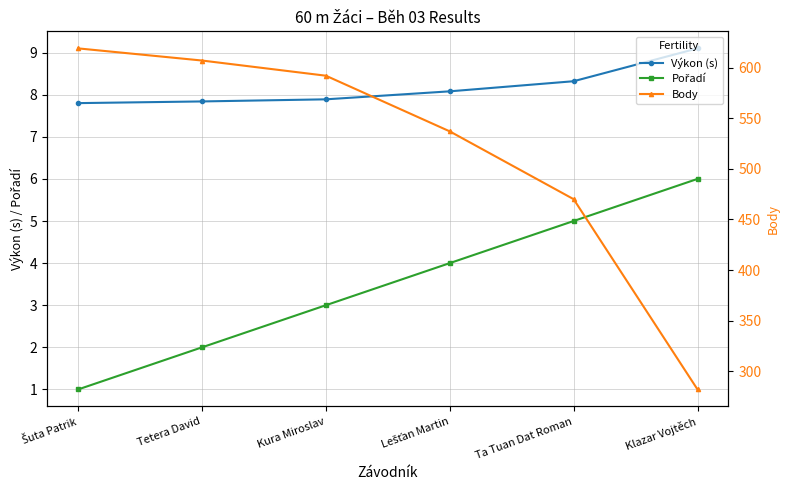

What is the sum of all Pořadí values?

21.0